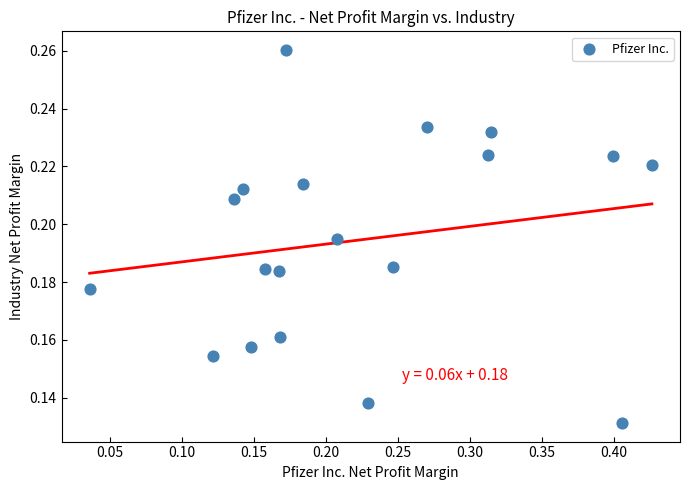

What is the range of X values (max minus min)?

0.4